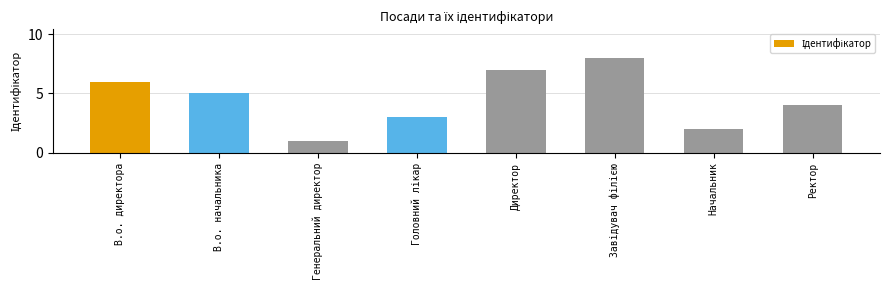

Reading left to right, what are all the values shown in this chart?

6	5	1	3	7	8	2	4